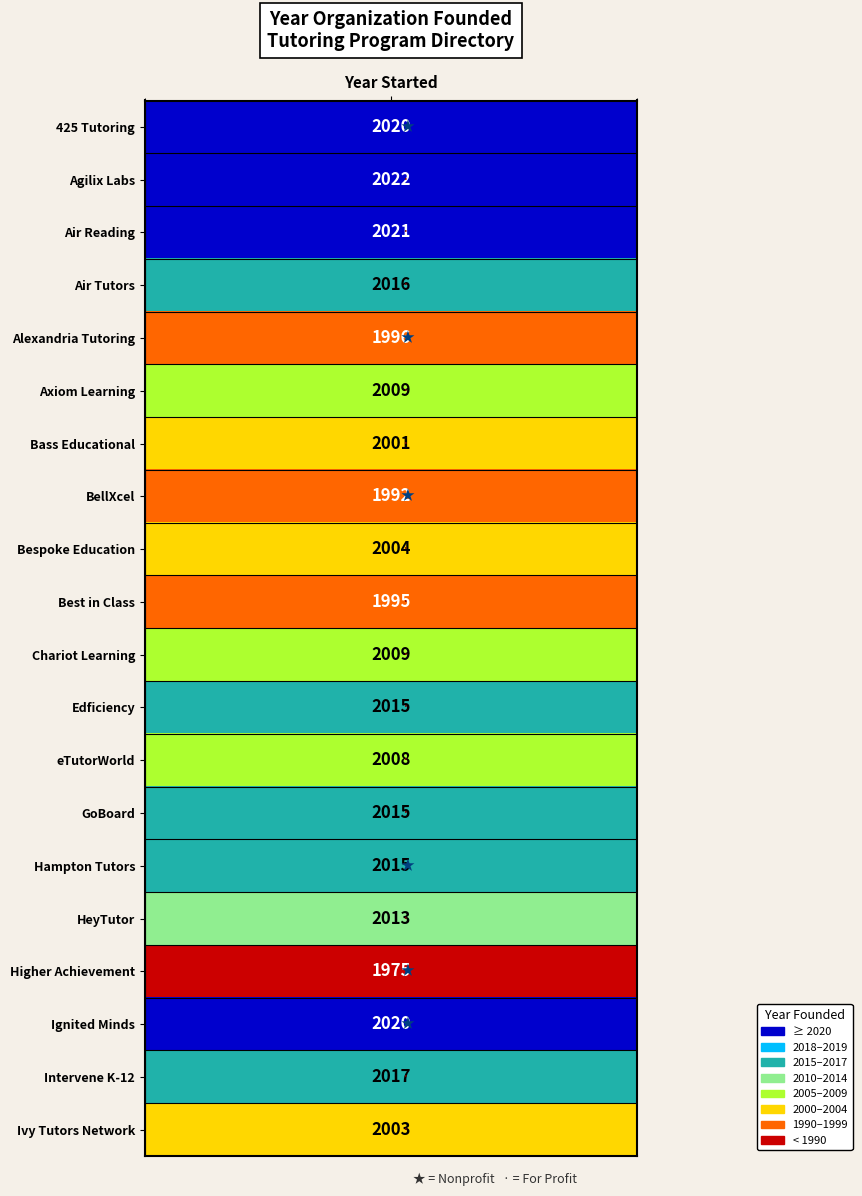

The value at 3 is 2016. True or false?

True